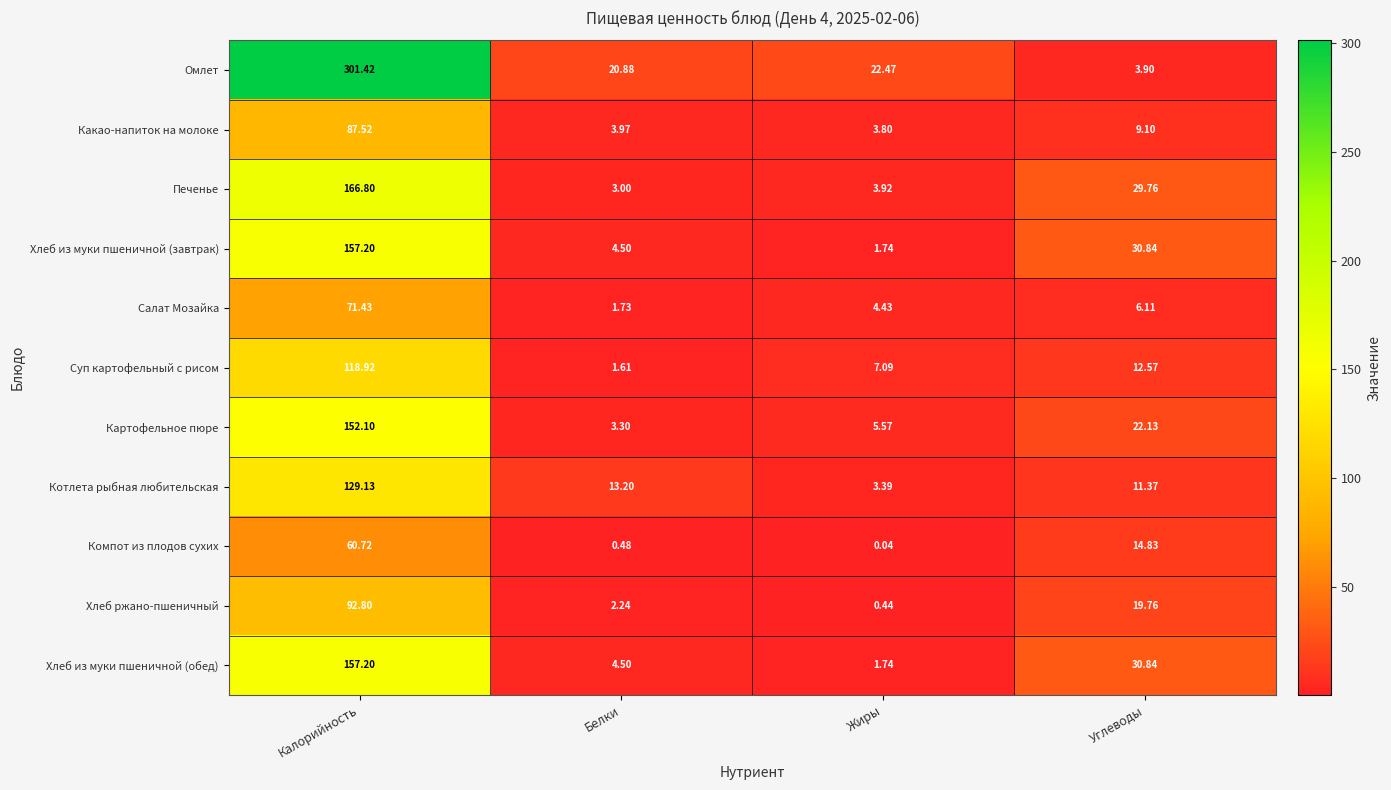

At which category is the sum across all series the highest?

Калорийность